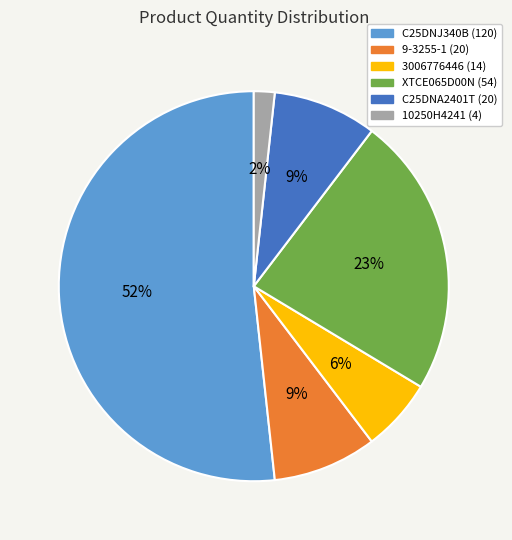

To the nearest percent, what is the difference between the largest and smallest slice percentages?

50%